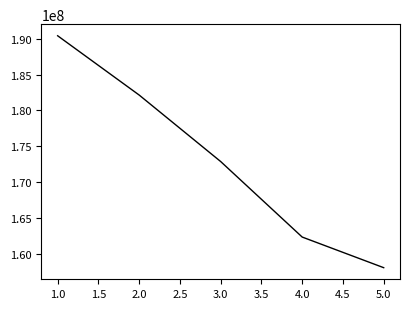

Rank the categories by value from highest to lowest.

1.0, 2.0, 3.0, 4.0, 5.0